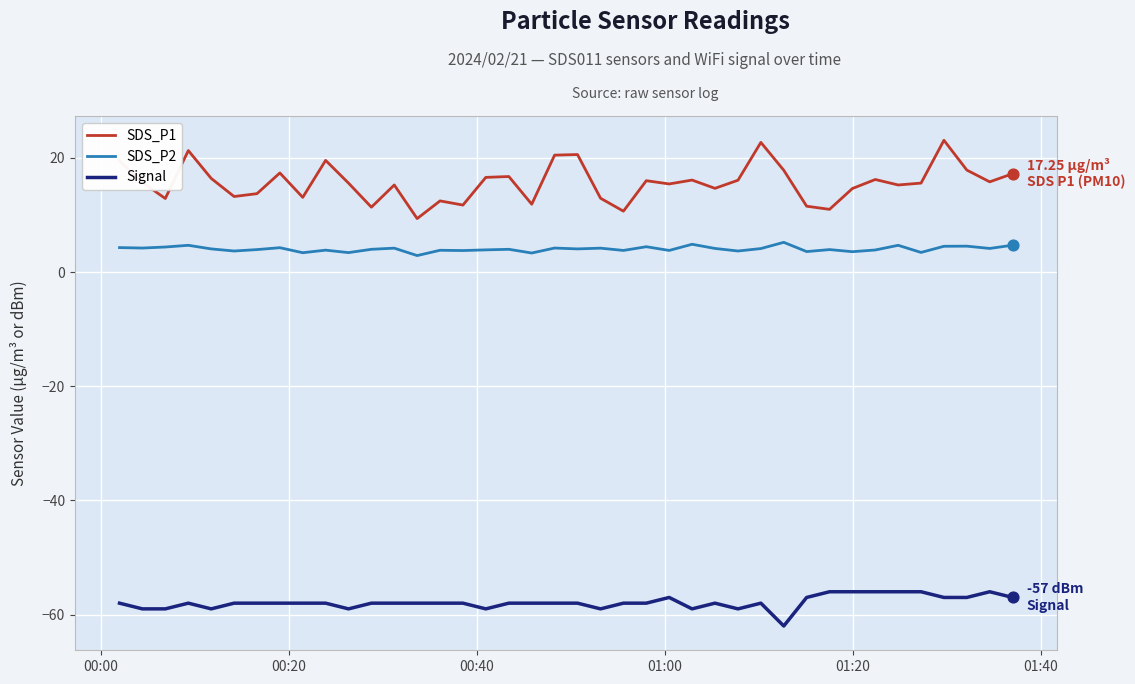

Rank the series by their average value, from highest to lowest.

SDS_P1, SDS_P2, Signal